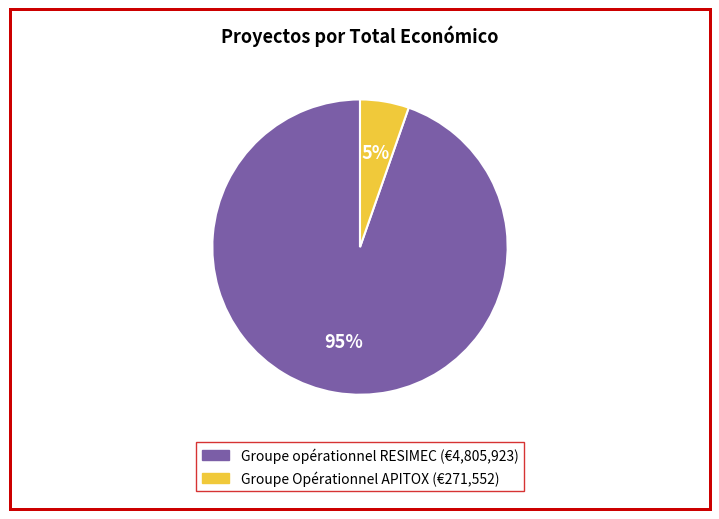

True or false: Groupe Opérationnel APITOX accounts for 5% of the total.

True